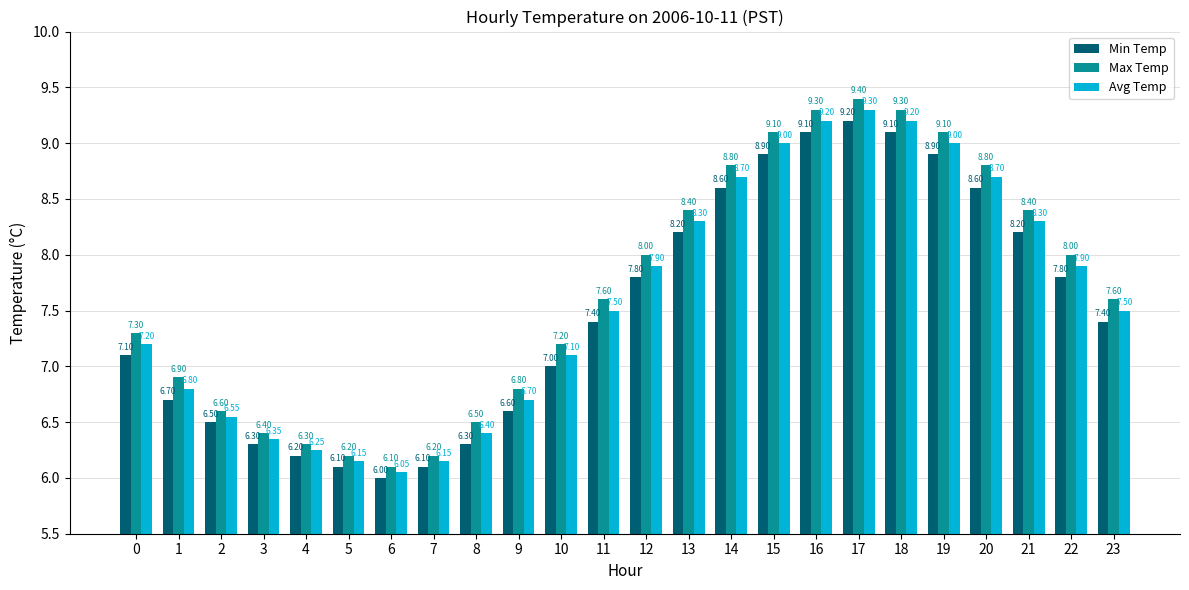

Which series has the widest spread of values?

Max Temp